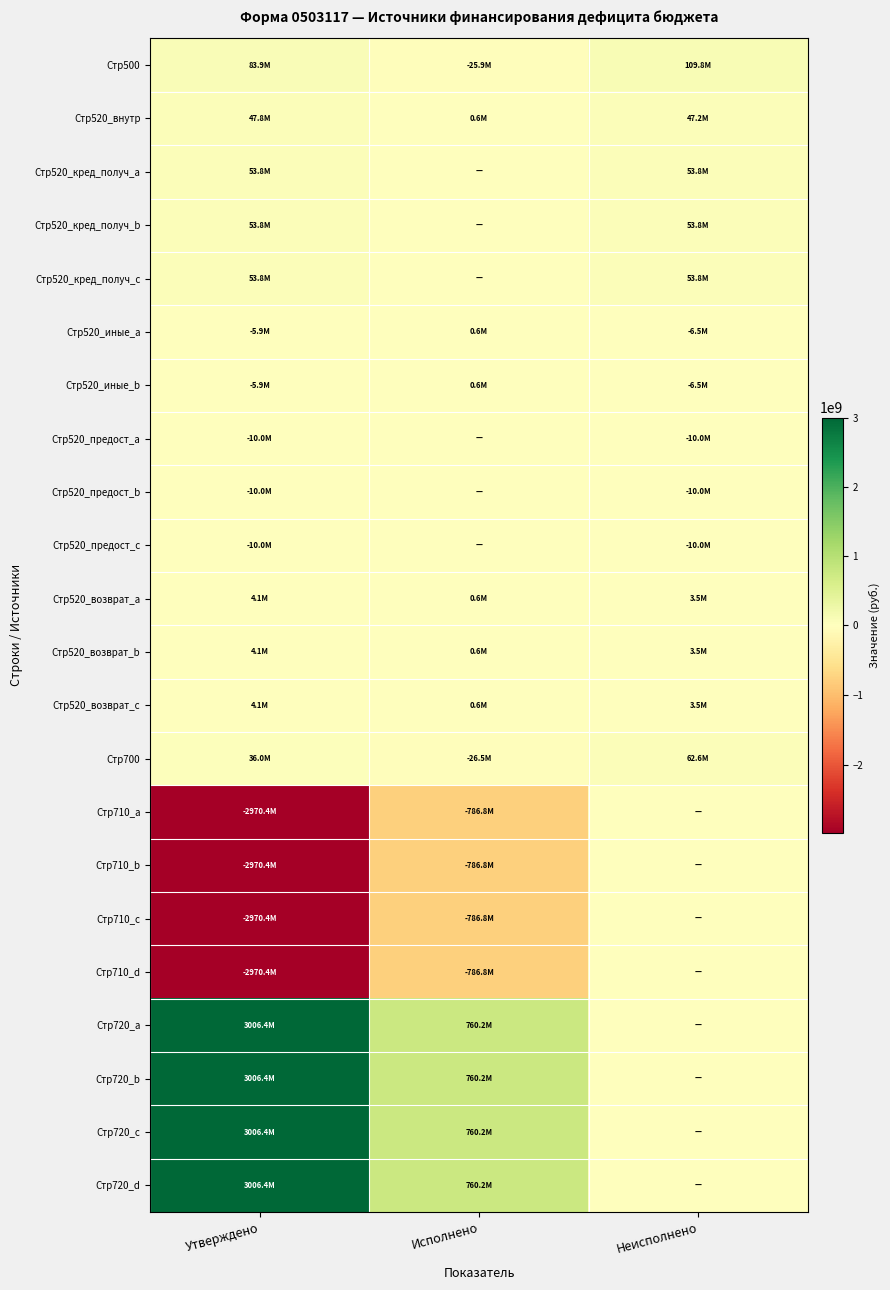

What is the spread (max minus min) of values at Исполнено?

1546987814.6